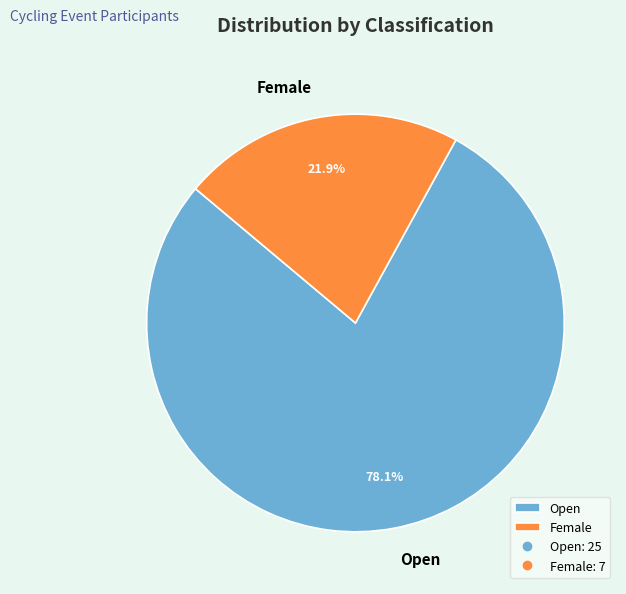

What percentage is the Open slice, to the nearest percent?

78%